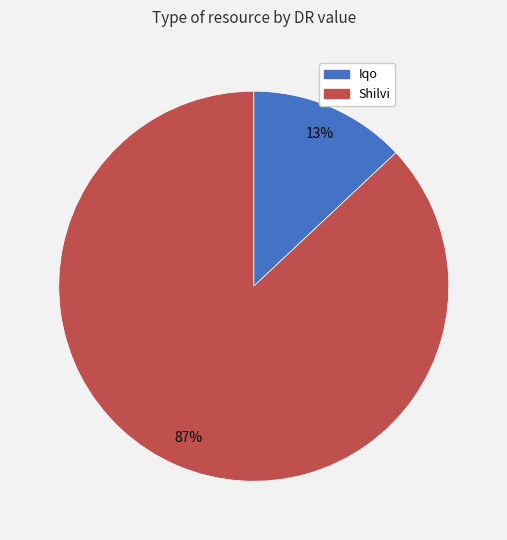

To the nearest percent, what is the average slice percentage?

50%